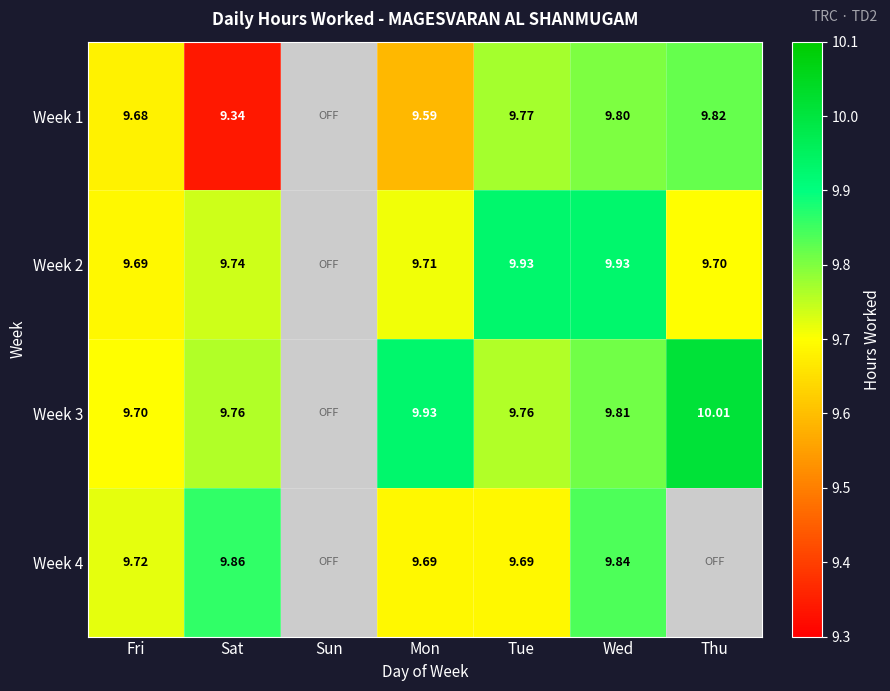

At Fri, list the series in order from largest to smallest.

Week 4, Week 3, Week 2, Week 1